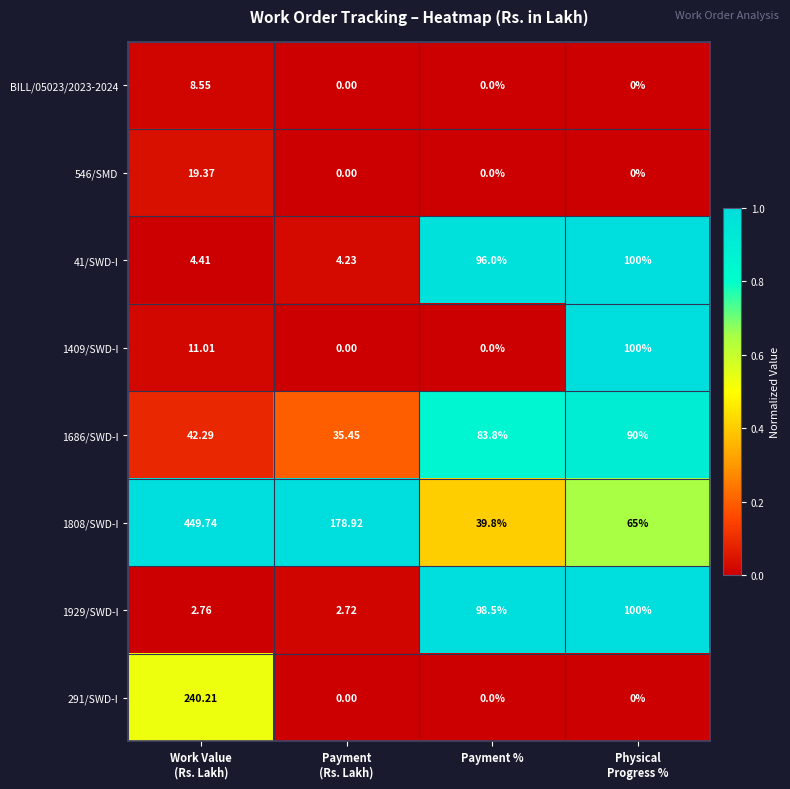

What is the difference between the highest and lowest values at Payment %?

98.5